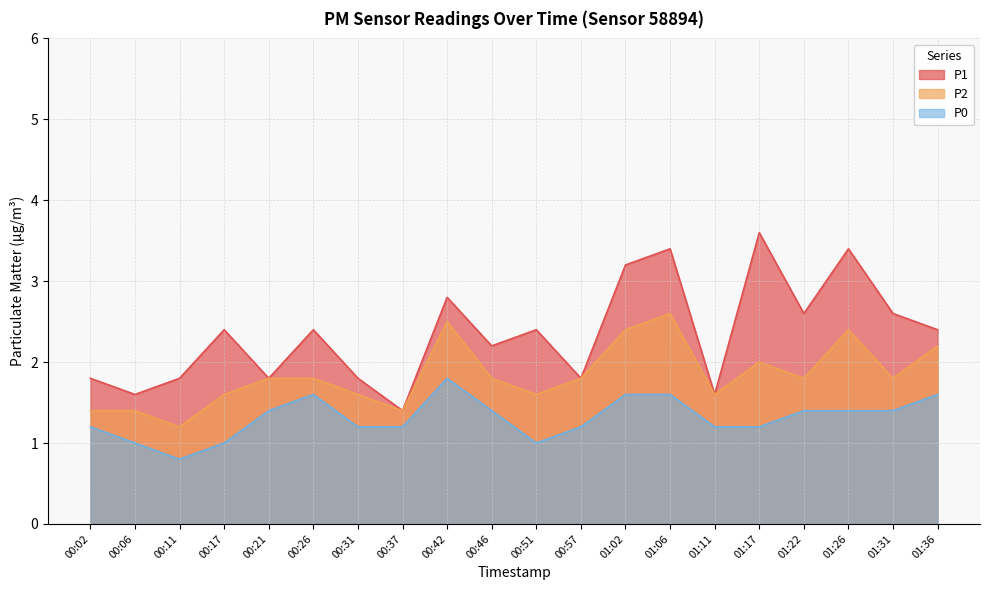

True or false: P0 and P2 intersect in this chart.

False